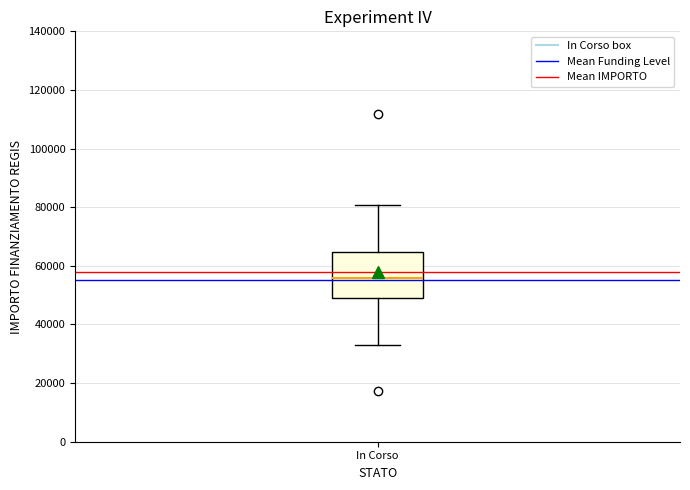

Transcribe this box plot: give where the median line is, the range the box spans, and where the two whiskers end, as read against the y-axis. The values are not printed on the chart, so give them approximately, as read against the axis.

median 56000, box 50000 to 64000, whiskers 32000 to 80000